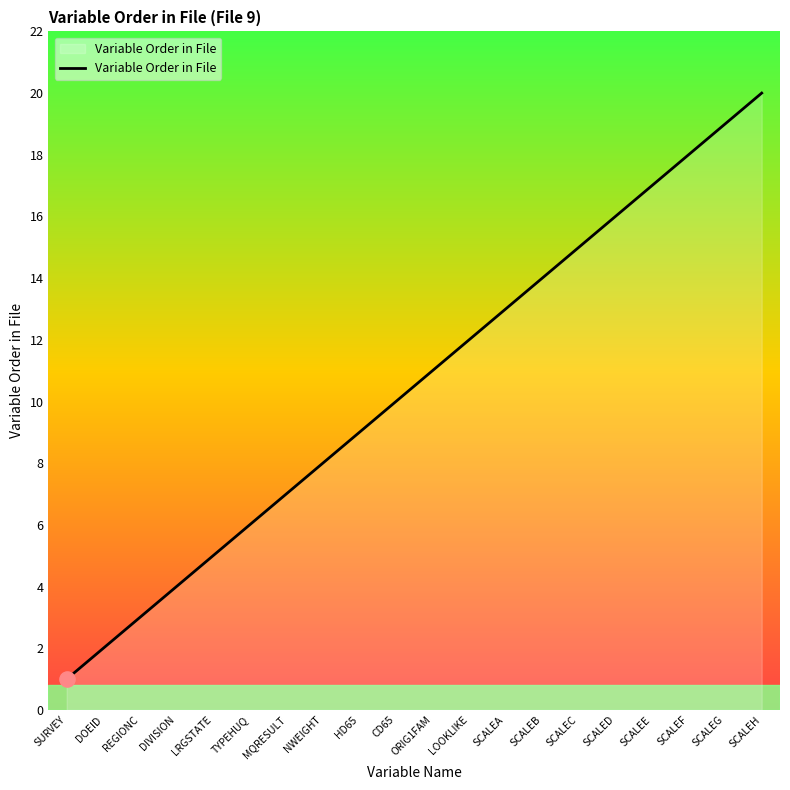

What is the change in value from REGIONC to SCALEB?

+11